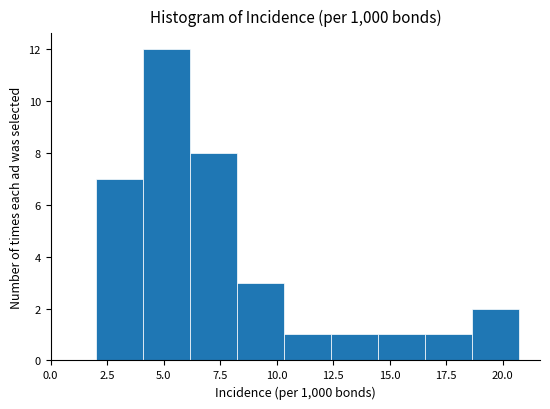

Reading left to right, list every bar in this chart as the range it spans on the x-axis followed by its height. Neither the bar edges nor the heights are printed on the chart, so give them approximately, as read against the axes.

2.0 to 4.0: 7
4.0 to 6.0: 12
6.0 to 8.0: 8
8.0 to 10.5: 3
10.5 to 12.5: 1
12.5 to 14.5: 1
14.5 to 16.5: 1
16.5 to 18.5: 1
18.5 to 20.5: 2